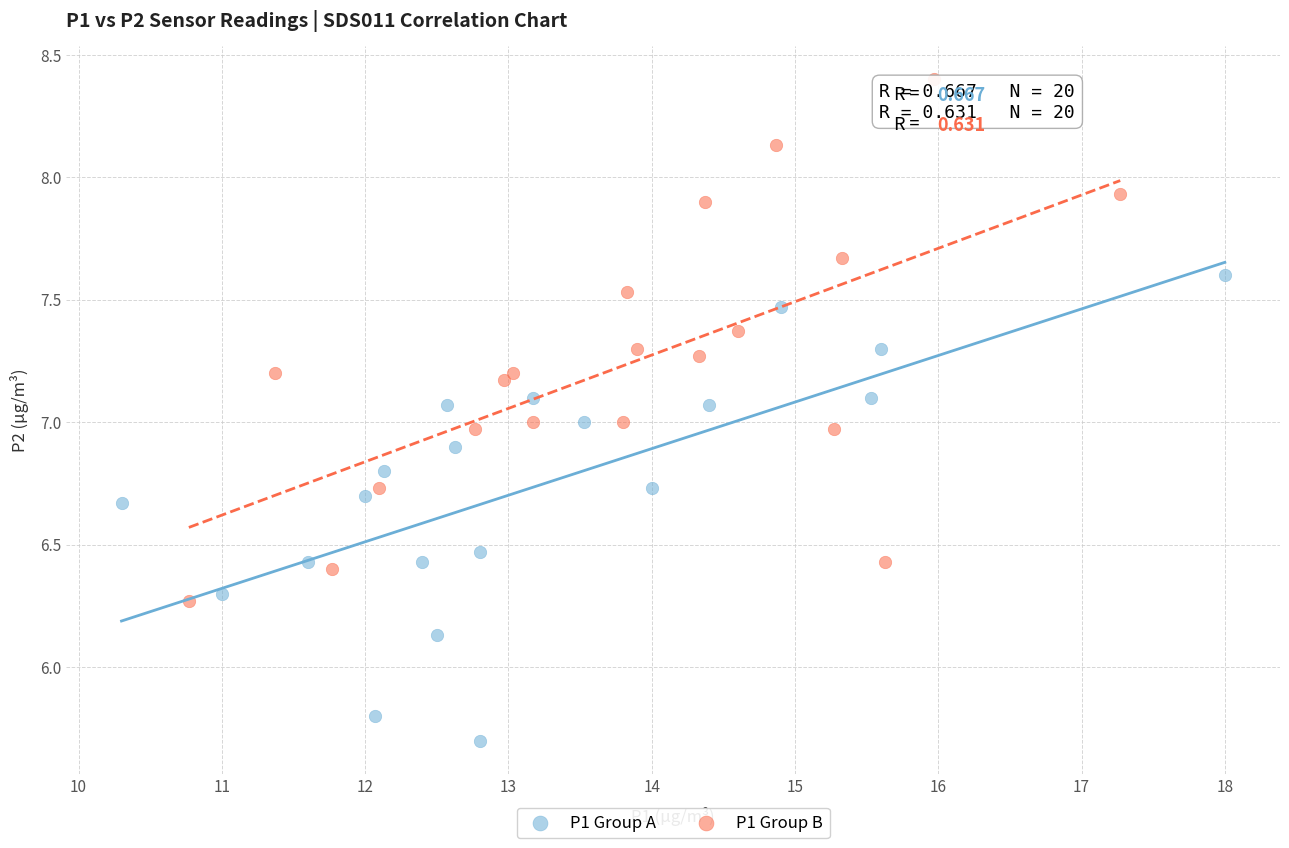

Which series has the widest spread of Y values?

P1 Group B